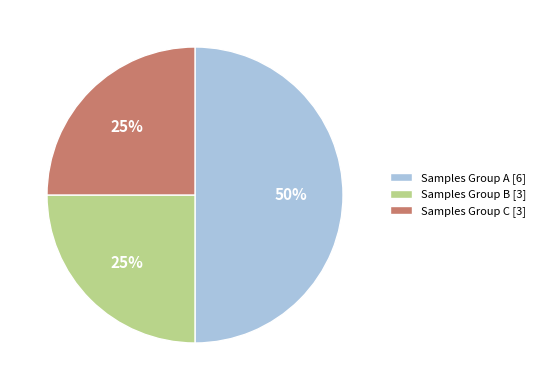

How many slices are in this pie chart?

3